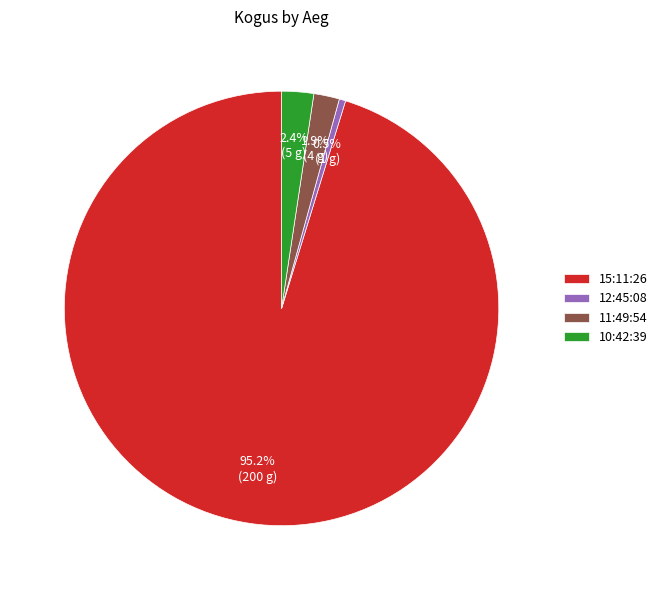

How many segments does this pie chart have?

4